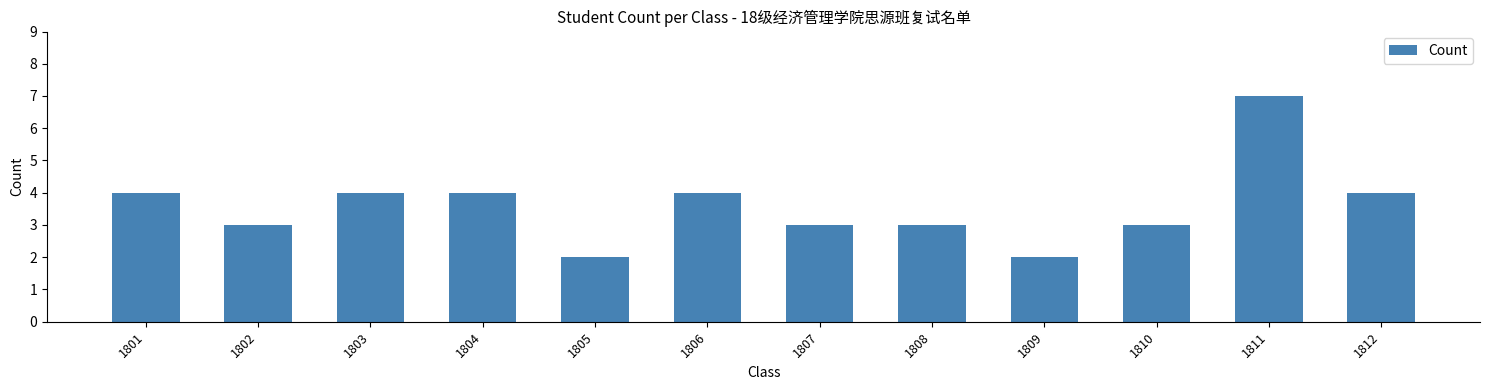

Reading left to right, extract all data points from this chart.

1801=4	1802=3	1803=4	1804=4	1805=2	1806=4	1807=3	1808=3	1809=2	1810=3	1811=7	1812=4